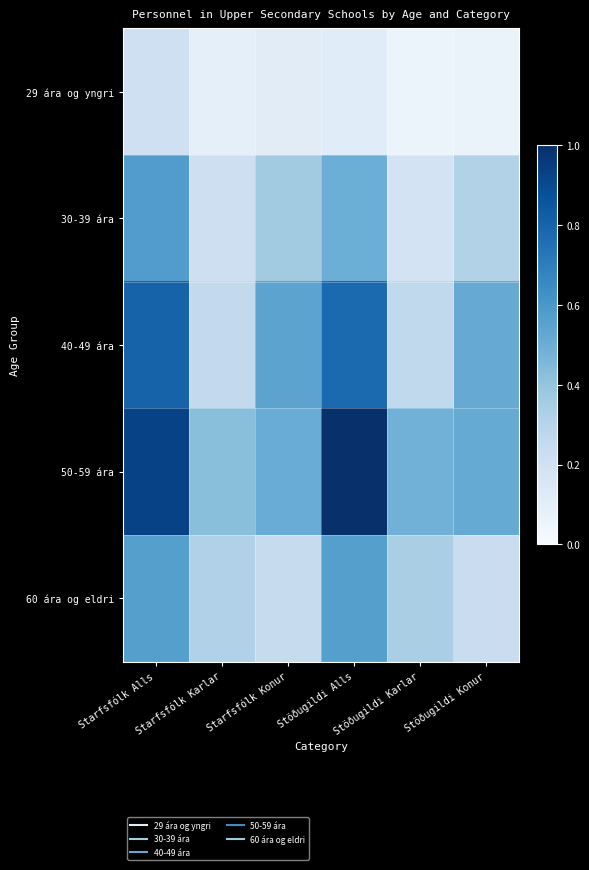

Which series has the largest range (max minus min)?

50-59 ára